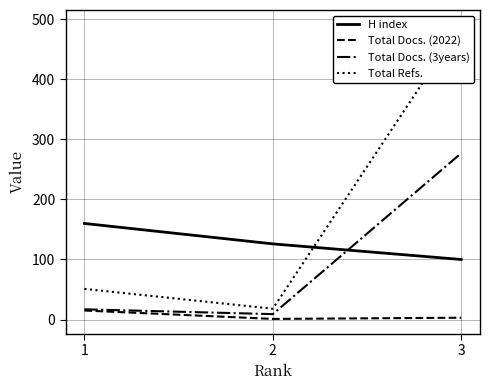

How many categories are shown in the chart?

3